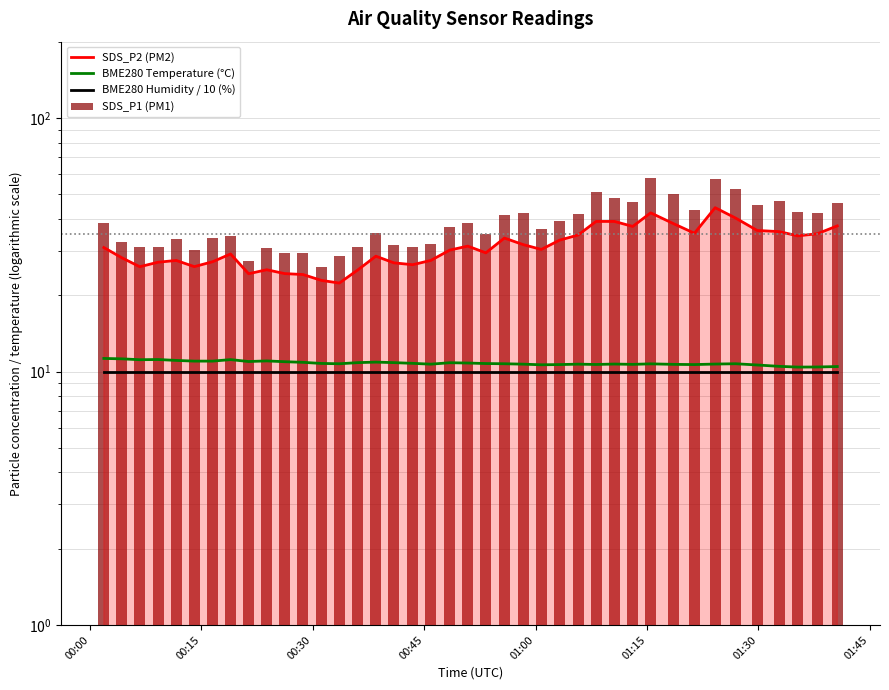

Where does the SDS_P1 (PM1) series first go above 37?

00:00